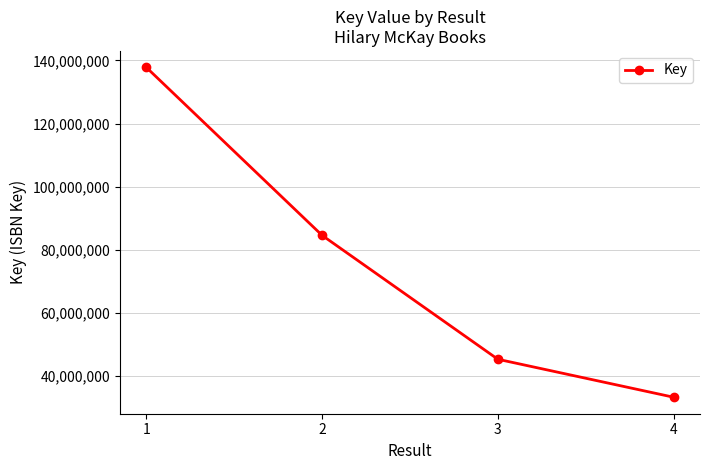

The value at 3 is 45380372. True or false?

True